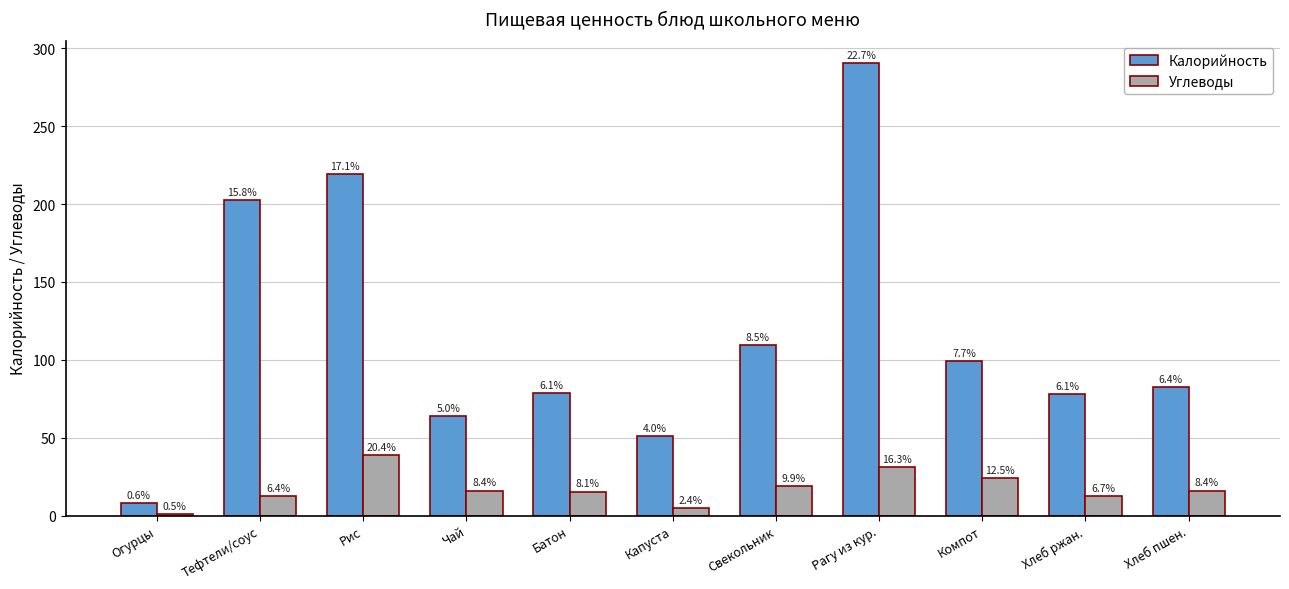

What is the label of the 7th bar from the left?

Свекольник